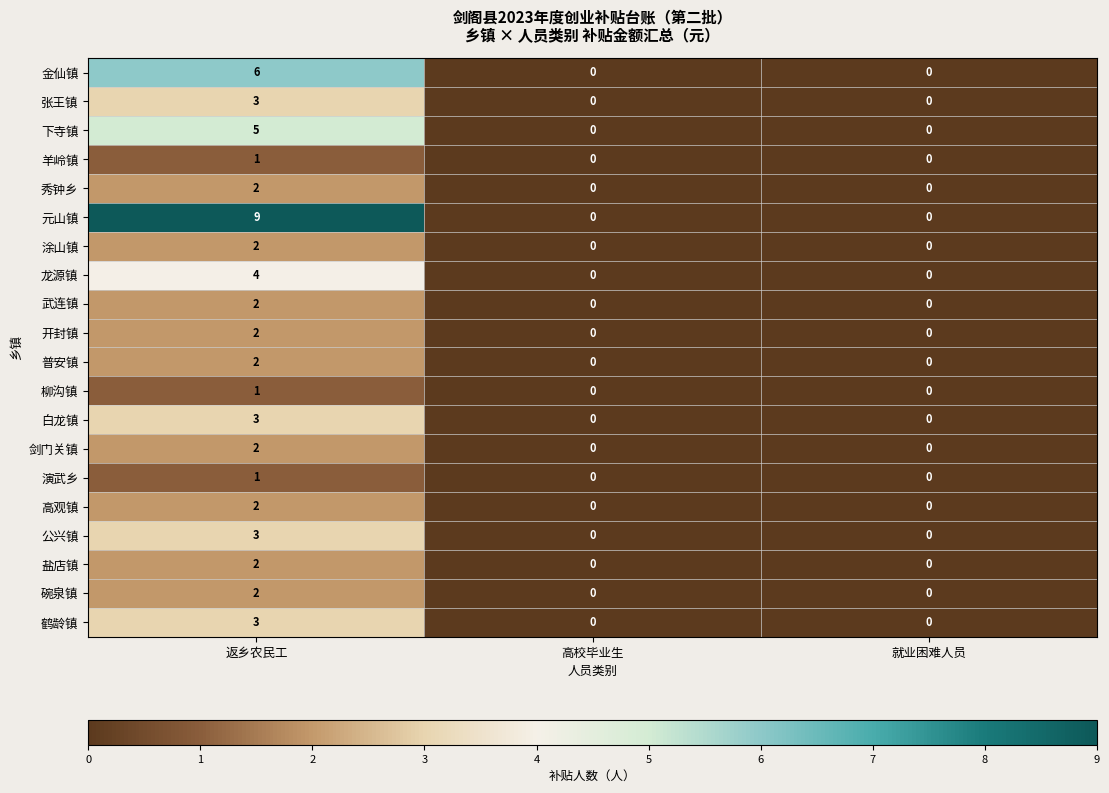

At how many categories does at least one series exceed 4?

1